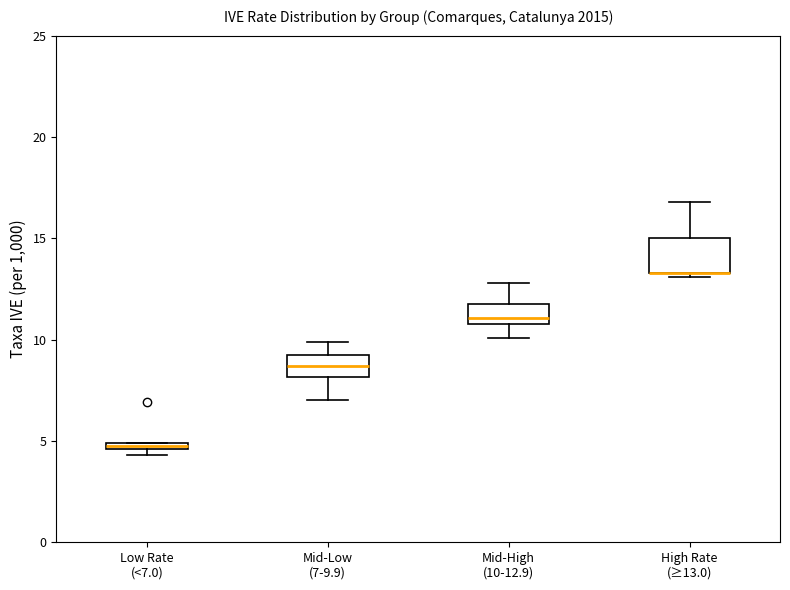

Where is the lower edge of the box for Low Rate (<7.0) on the y-axis? The values are not printed on the chart, so give them approximately, as read against the axis.

4.5